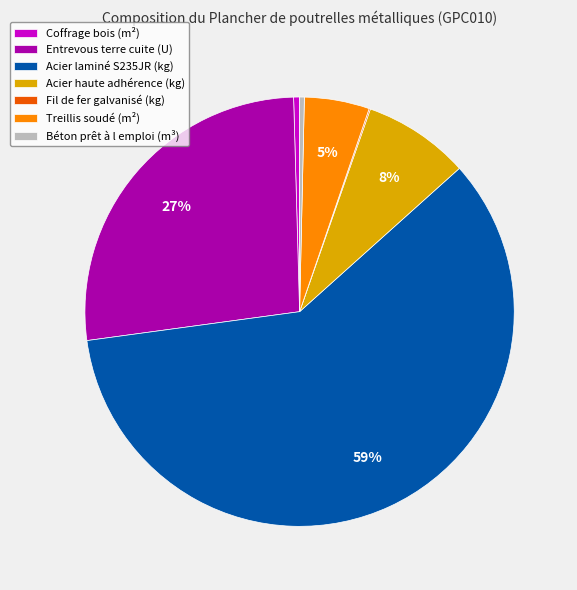

Is Treillis soudé (m²) the majority of the pie?

No